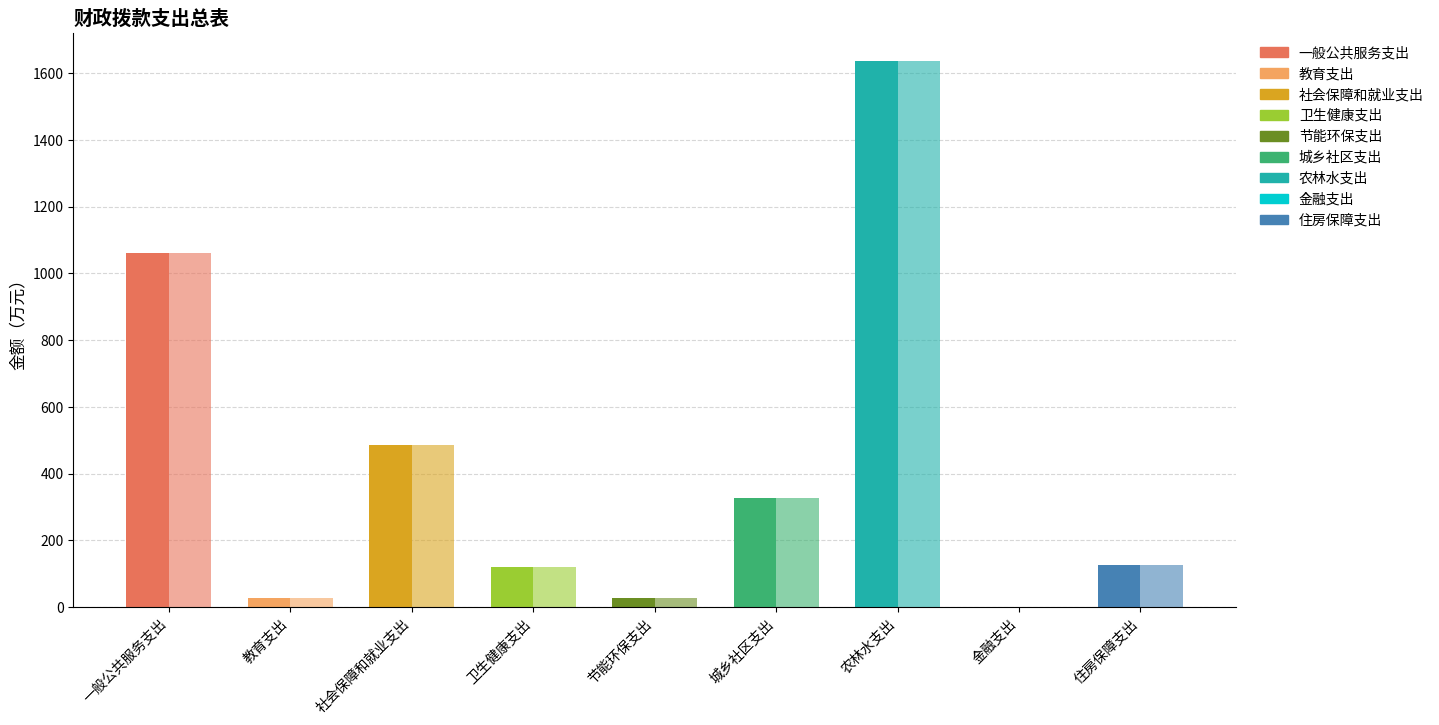

Is the value of 合计 at 教育支出 greater than the value of 一般公共预算 at 社会保障和就业支出?

No